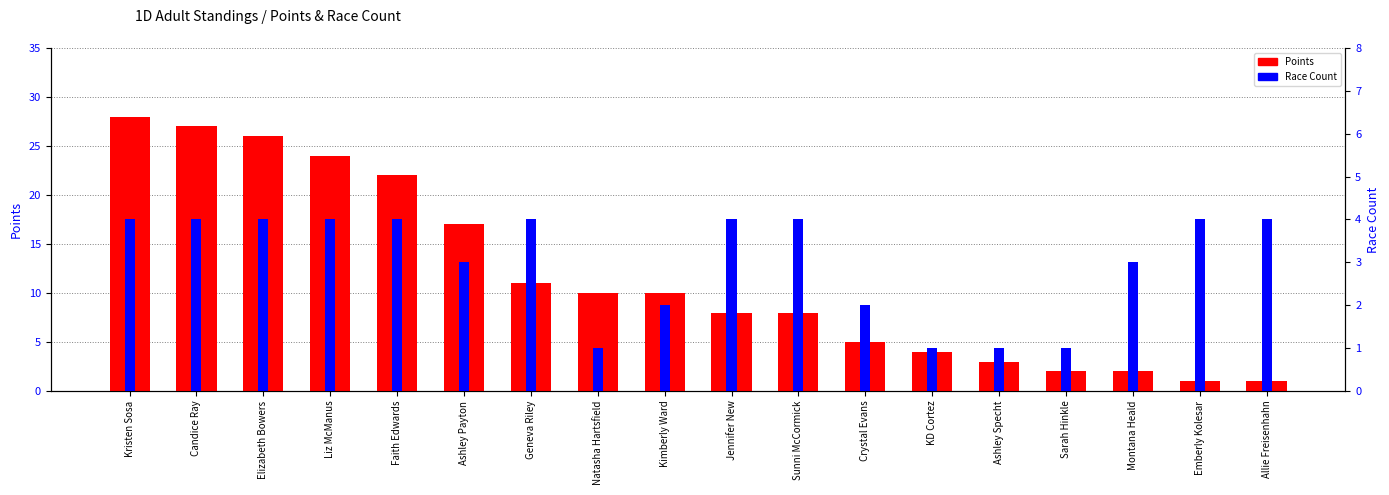

Rank the series at Kimberly Ward from highest to lowest value.

Points, Race Count